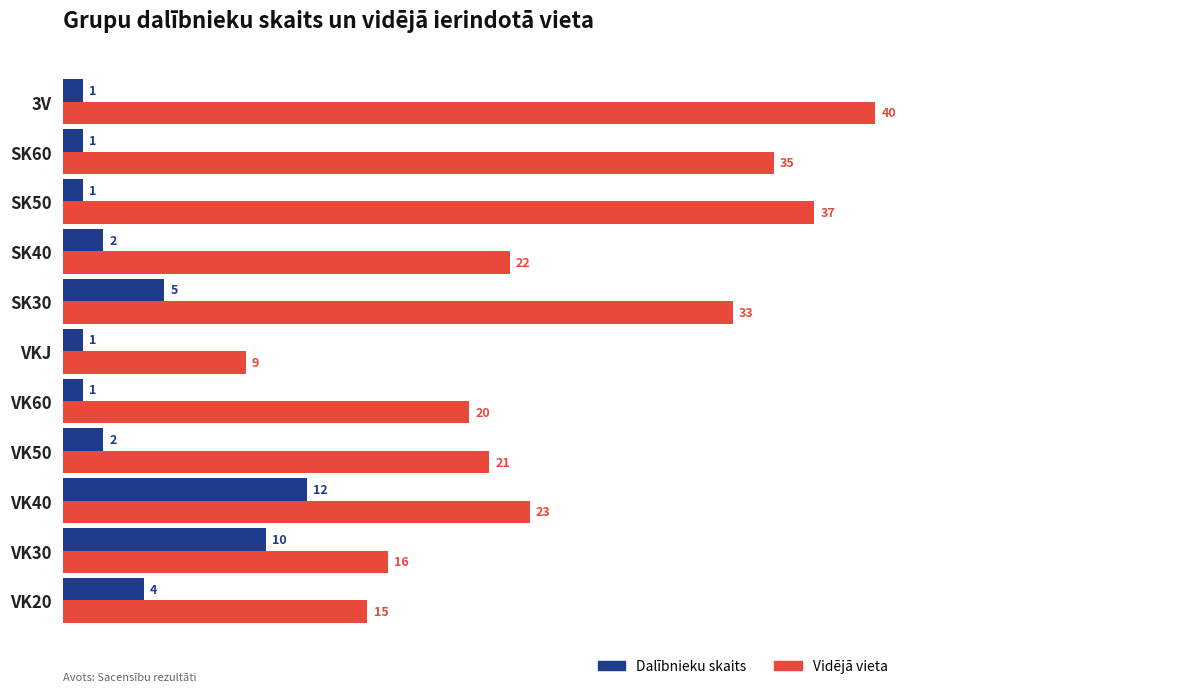

What is the minimum value shown in the chart?

1